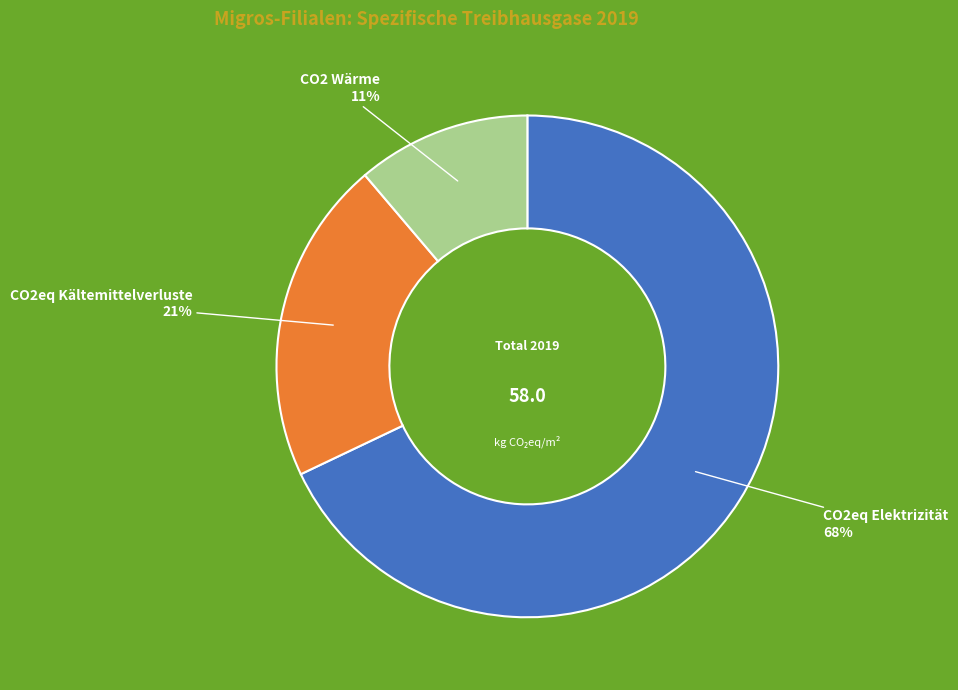

Which slice is the smallest?

CO2 Wärme